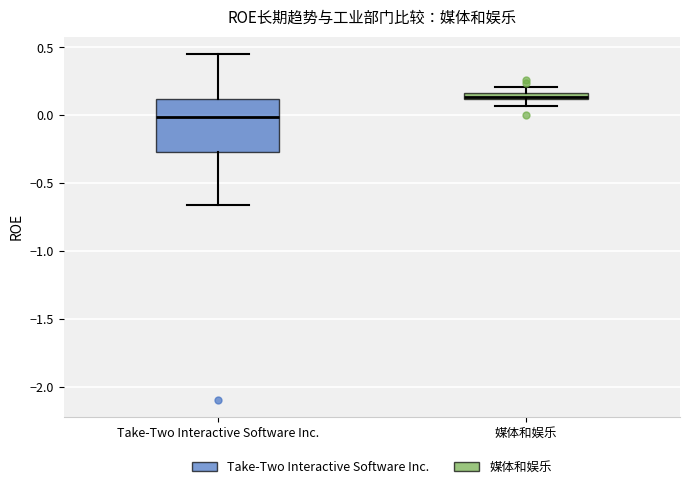

Comparing the boxes themselves (not the whiskers), which one is the tallest?

Take-Two Interactive Software Inc.